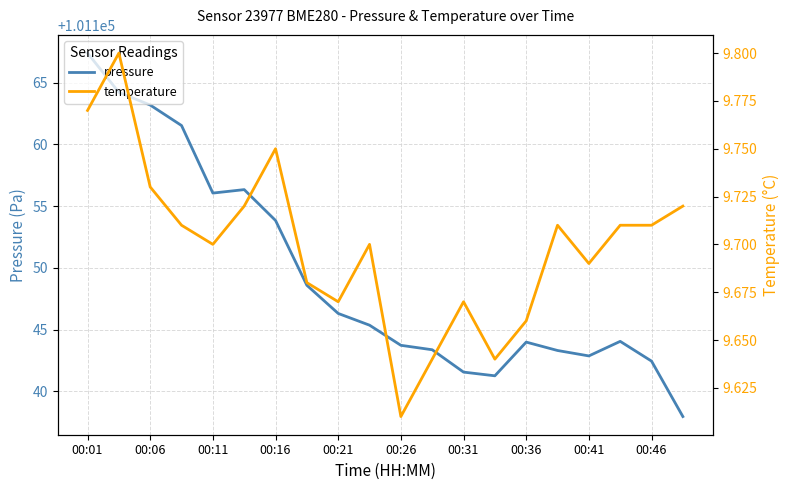

True or false: pressure and temperature intersect in this chart.

False